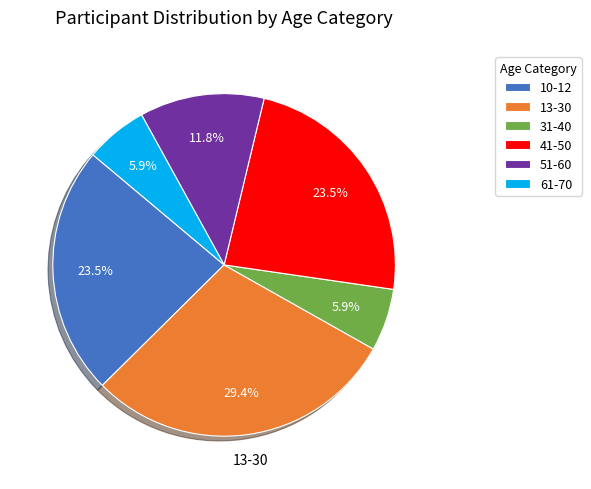

Does any single category account for the majority?

No